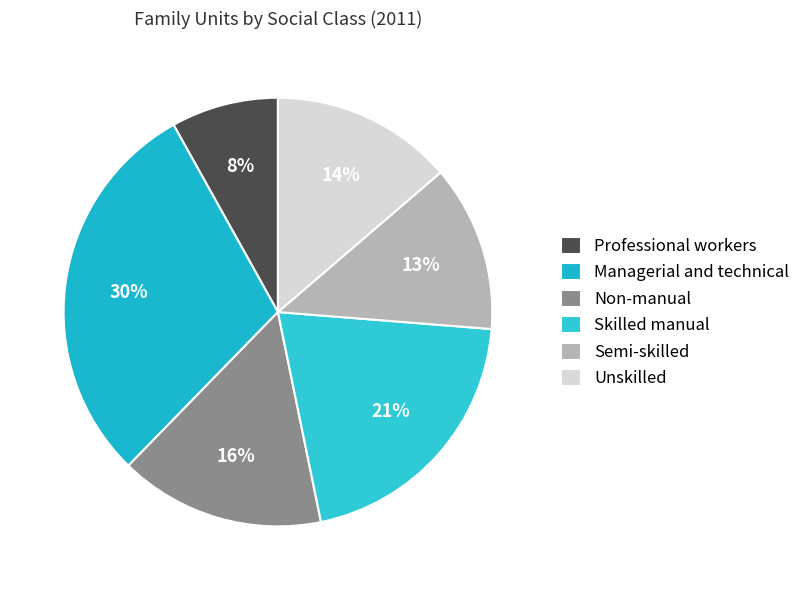

Rank the categories by value from highest to lowest.

Managerial and technical, Skilled manual, Non-manual, Unskilled, Semi-skilled, Professional workers